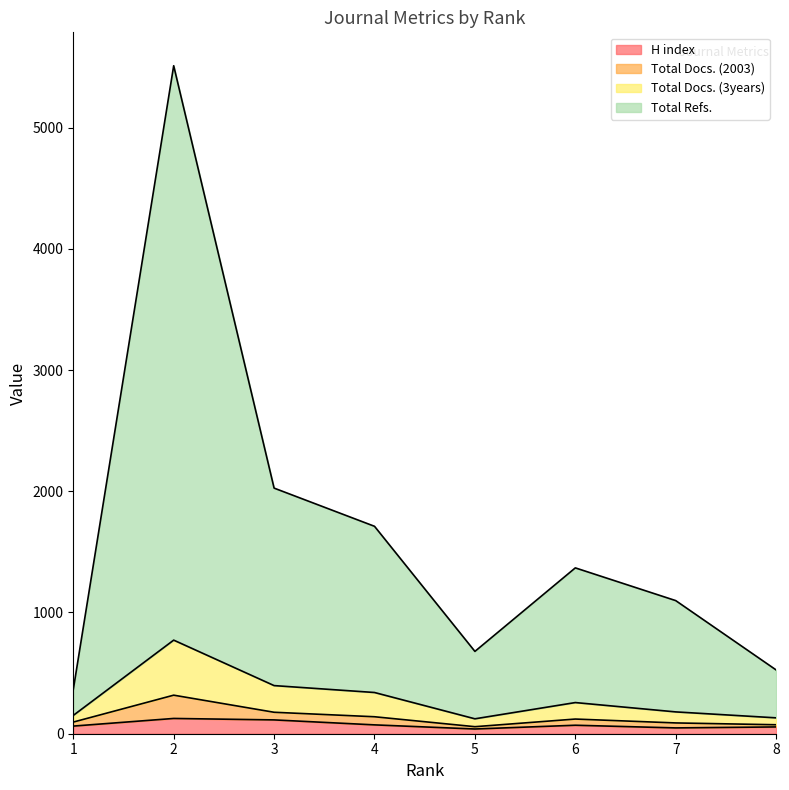

List the labels in order of H index value, smallest first.

5, 7, 8, 1, 6, 4, 3, 2